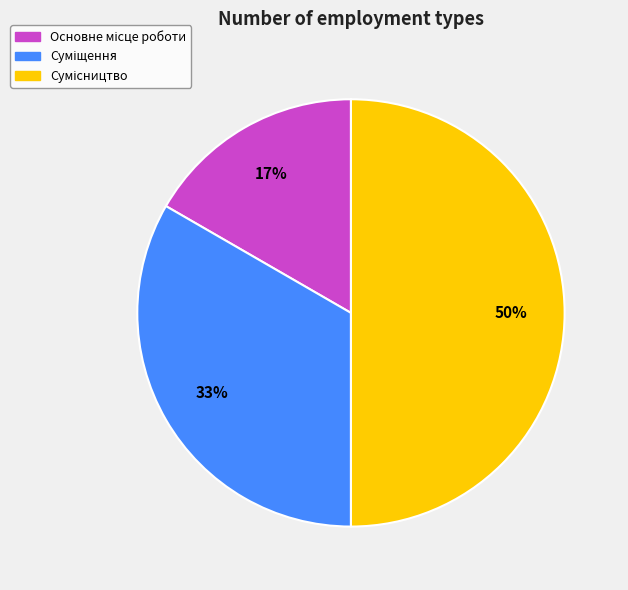

To the nearest percent, what is the average slice percentage?

33%